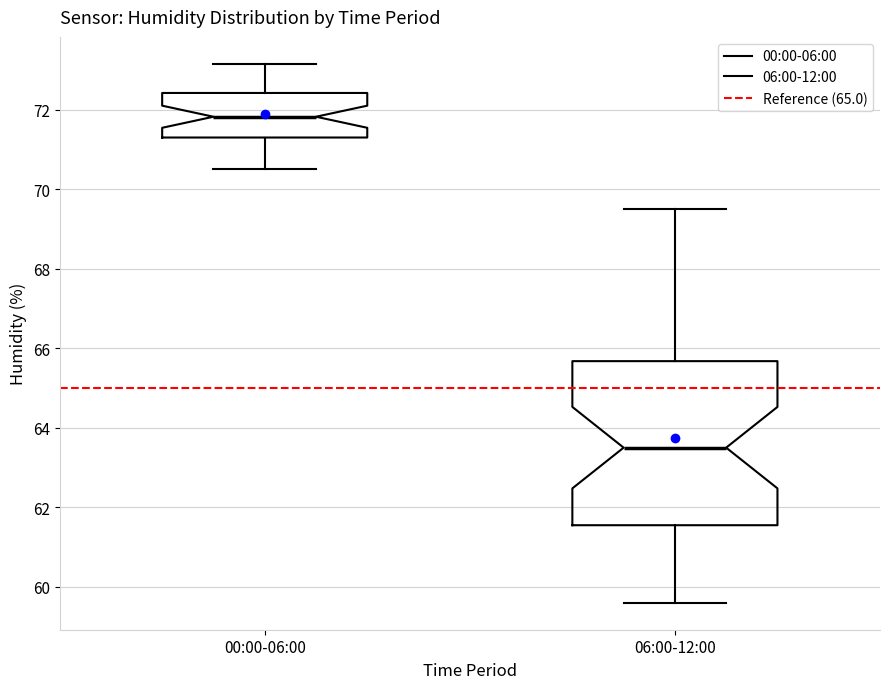

Reading left to right, read every box against the y-axis: the position of its median line, the range the box covers, and the ends of its whiskers. The values are not printed on the chart, so give them approximately, as read against the axis.

00:00-06:00: median 71.8, box 71.2 to 72.4, whiskers 70.6 to 73.2
06:00-12:00: median 63.6, box 61.6 to 65.6, whiskers 59.6 to 69.6